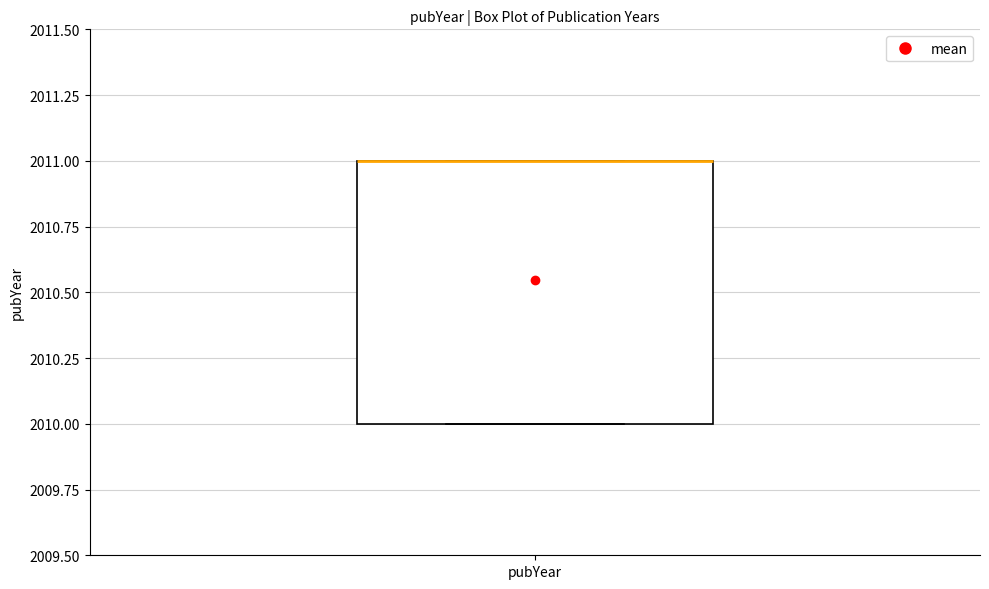

Where is the lower edge of the box for pubYear on the y-axis? The values are not printed on the chart, so give them approximately, as read against the axis.

2010